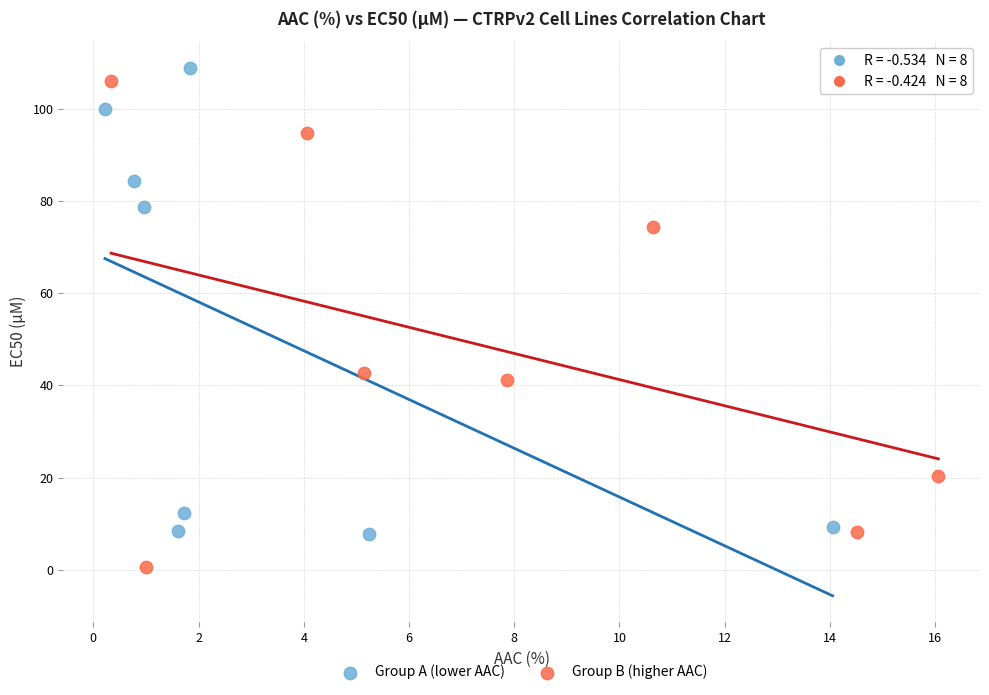

Which series reaches the minimum Y coordinate?

Group B (higher AAC)